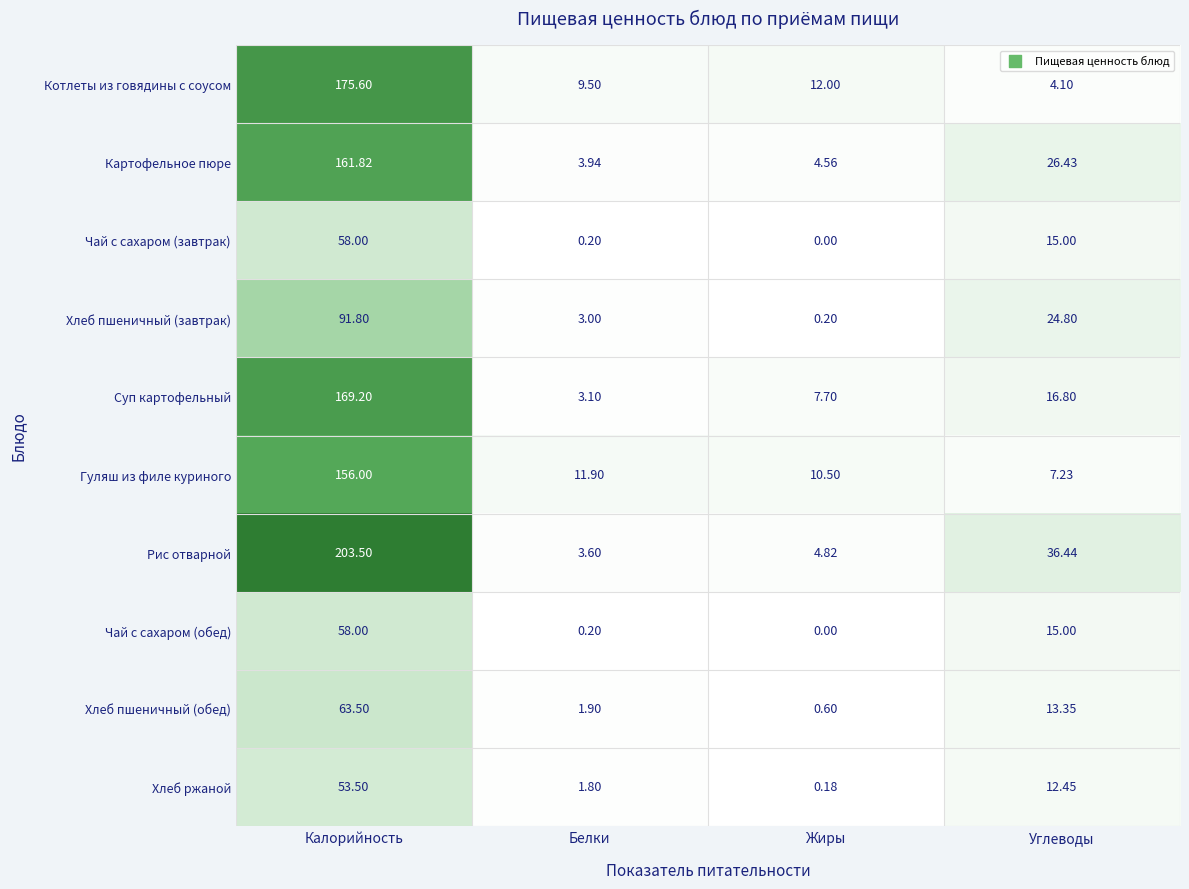

What is the spread (max minus min) of values at Жиры?

12.0